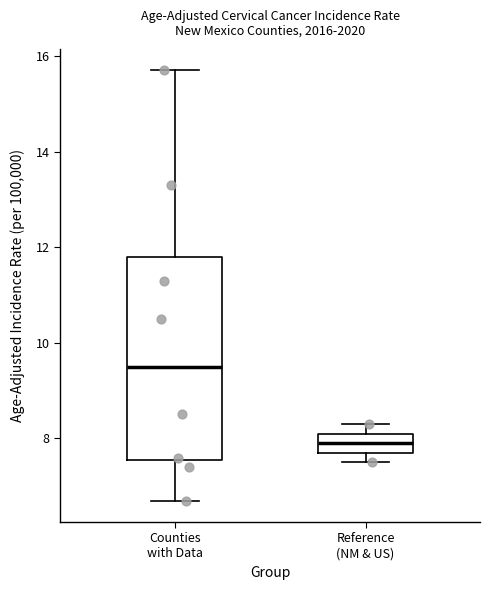

Which box is the tallest, from its lower edge to its upper edge?

Counties with Data